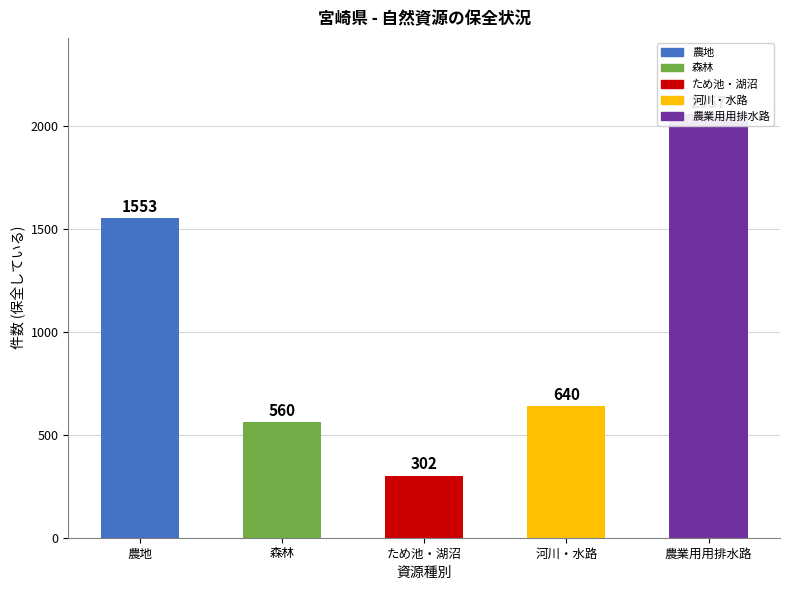

The chart shows a value of 560 at 森林. True or false?

True